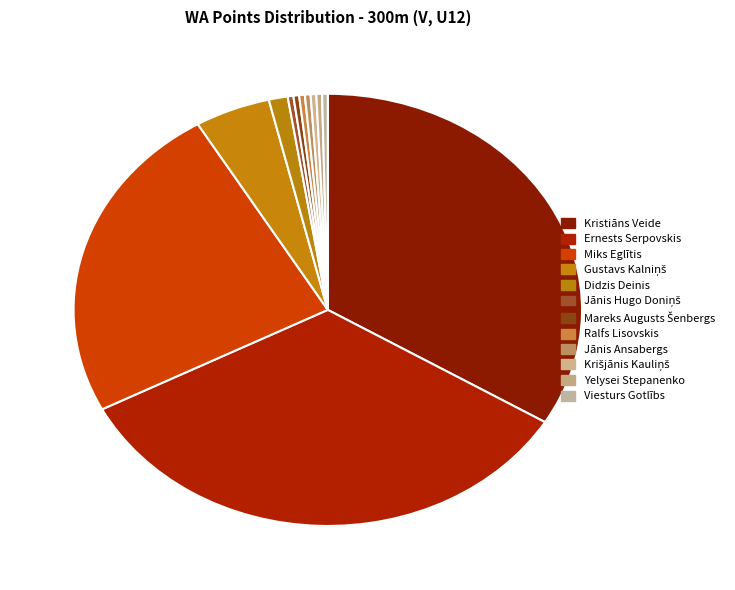

Which slice is the largest?

Kristiāns Veide